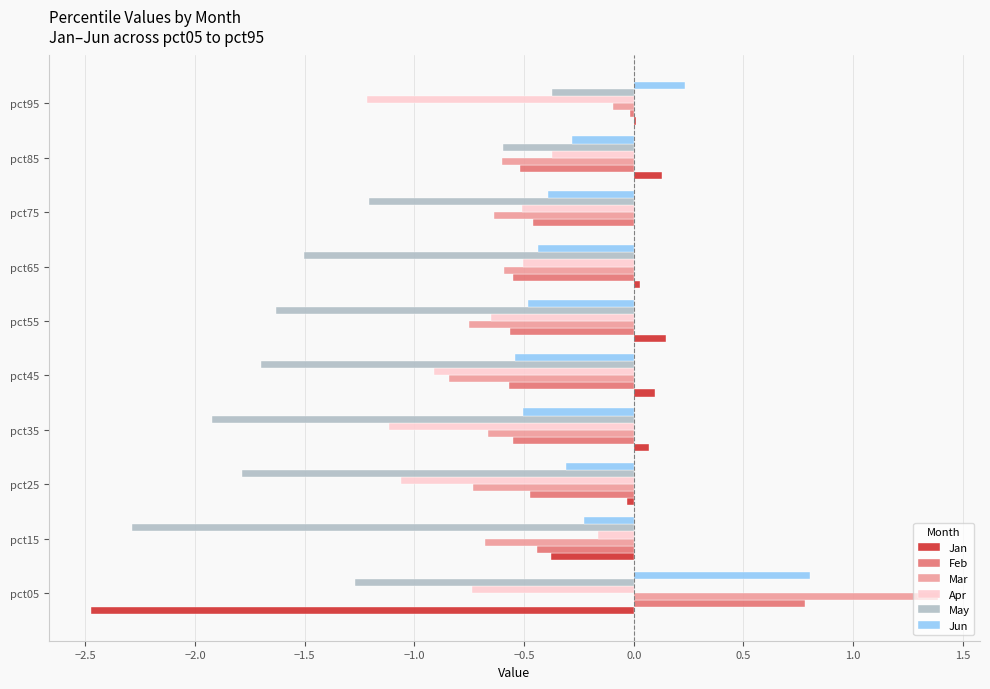

At which label does Apr reach its peak?

pct15